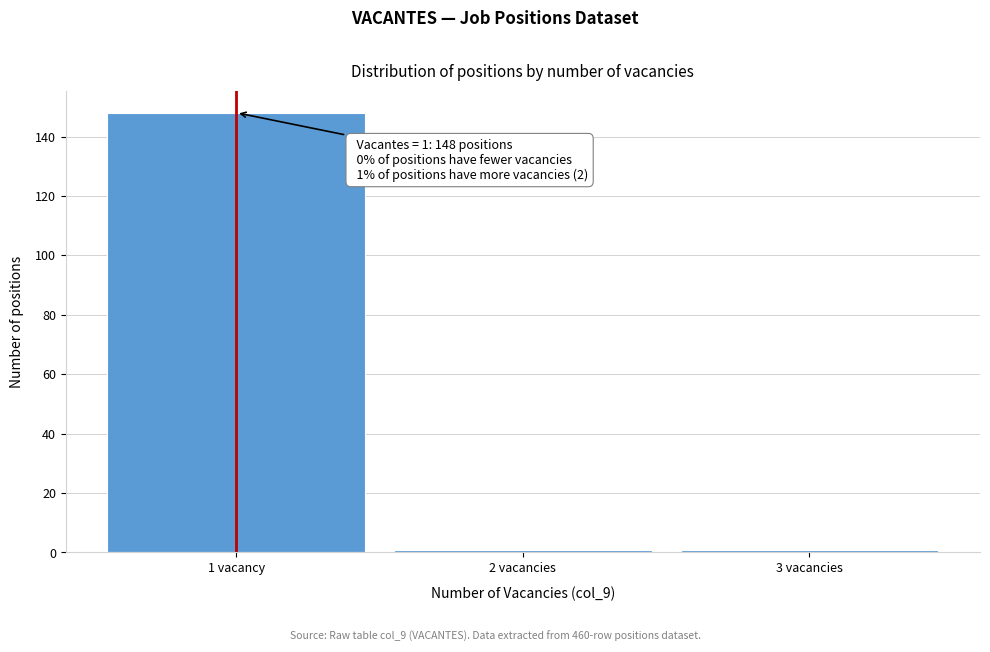

Reading left to right, what are all the values shown in this chart?

148	1	1